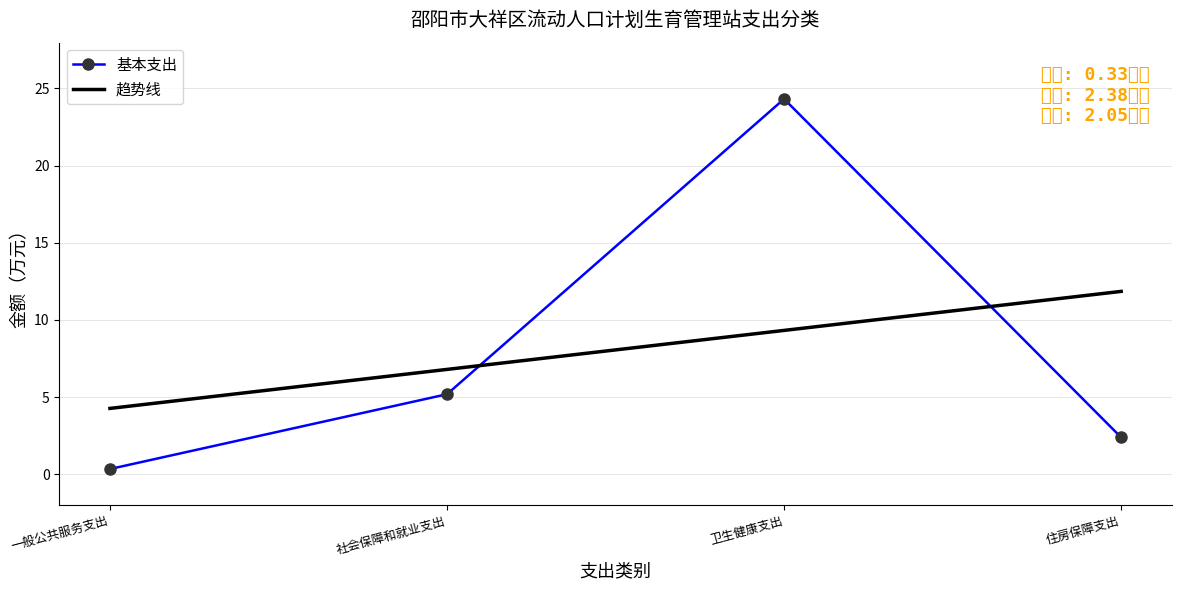

Reading left to right, what are all the values shown in this chart?

基本支出: 一般公共服务支出=0.3	社会保障和就业支出=5.2	卫生健康支出=24.3	住房保障支出=2.4
趋势线: 一般公共服务支出=4.3	社会保障和就业支出=6.8	卫生健康支出=9.3	住房保障支出=11.8